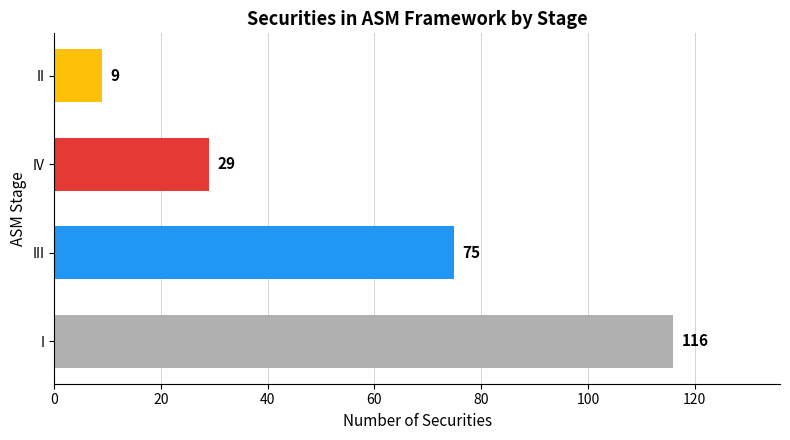

Is it true that the value at IV is 40?

False